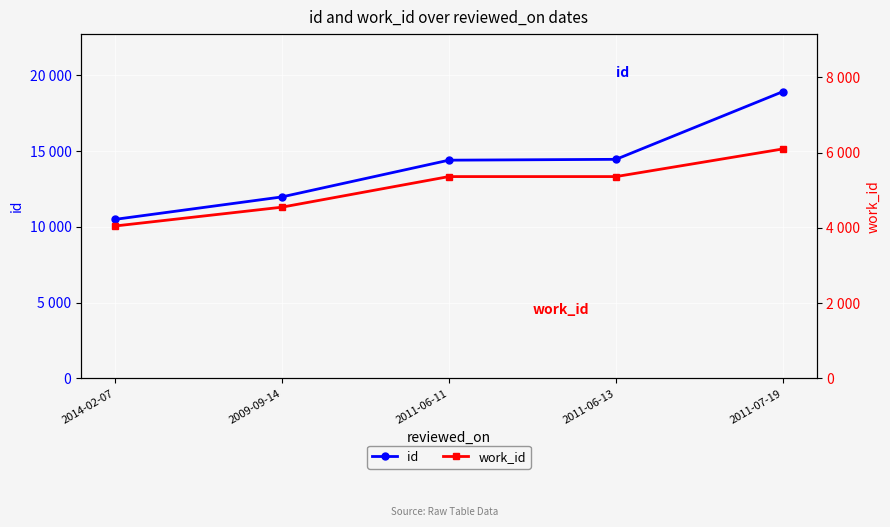

What is the difference between the maximum and second lowest values in the id series?

6956